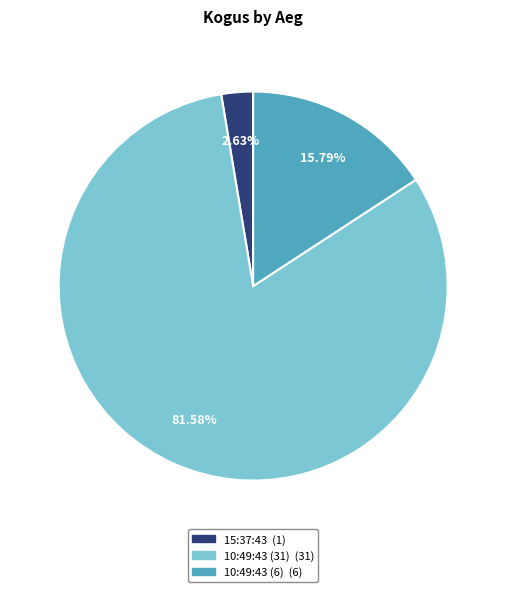

Rank the categories by value from lowest to highest.

15:37:43, 10:49:43 (6), 10:49:43 (31)